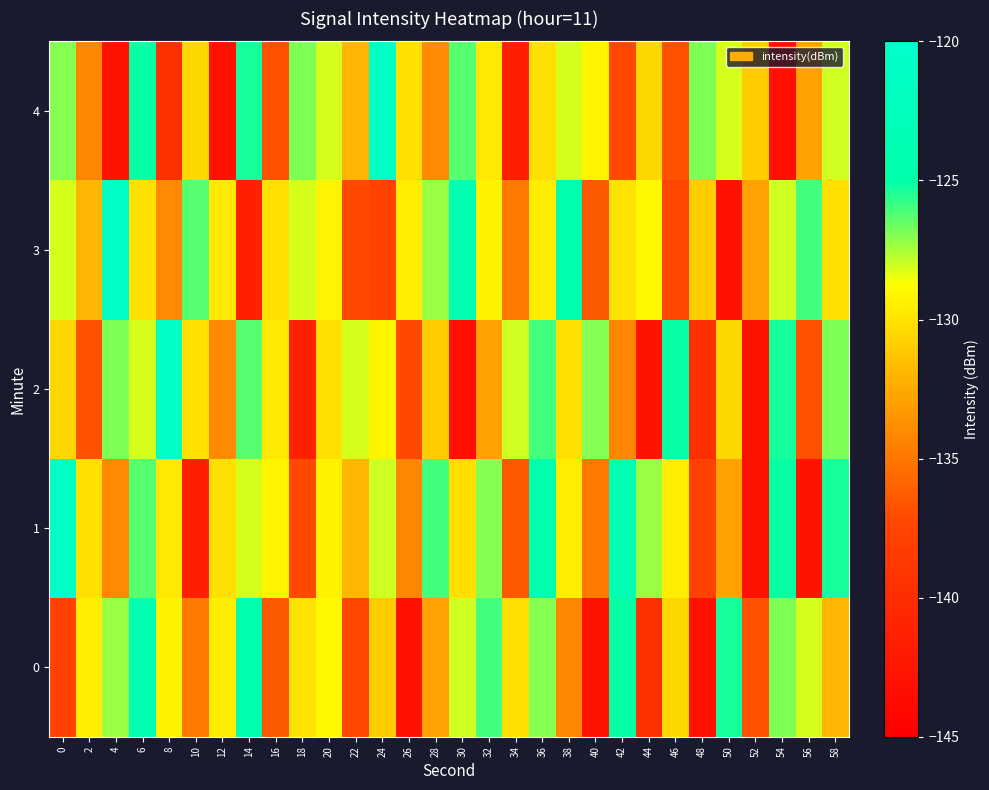

Reading left to right, extract all data points from this chart.

0: 0=-137.7	2=-129.5	4=-127.2	6=-123.8	8=-129.3	10=-134.9	12=-129.5	14=-124.6	16=-136.4	18=-130.0	20=-129.1	22=-137.4	24=-131.0	26=-143.1	28=-133.0	30=-128.0	32=-126.0	34=-130.2	36=-127.0	38=-134.2	40=-142.8	42=-125.1	44=-139.6	46=-130.5	48=-143.0	50=-125.4	52=-136.9	54=-126.9	56=-128.1	58=-131.9
1: 0=-121.2	2=-130.1	4=-134.1	6=-126.3	8=-129.8	10=-141.4	12=-130.1	14=-128.1	16=-129.2	18=-137.2	20=-129.3	22=-131.9	24=-128.0	26=-134.2	28=-126.0	30=-130.2	32=-127.0	34=-136.4	36=-124.6	38=-129.5	40=-134.9	42=-123.8	44=-127.2	46=-129.5	48=-137.7	50=-133.0	52=-143.0	54=-125.1	56=-142.8	58=-125.4
2: 0=-130.5	2=-136.9	4=-126.9	6=-128.1	8=-121.2	10=-130.1	12=-134.1	14=-126.3	16=-129.8	18=-141.4	20=-130.1	22=-128.1	24=-129.2	26=-137.2	28=-131.0	30=-143.1	32=-133.0	34=-128.0	36=-126.0	38=-130.2	40=-127.0	42=-134.2	44=-142.8	46=-125.1	48=-139.6	50=-130.5	52=-143.0	54=-125.4	56=-136.9	58=-126.9
3: 0=-128.1	2=-131.9	4=-121.2	6=-130.1	8=-134.1	10=-126.3	12=-129.8	14=-141.4	16=-130.1	18=-128.1	20=-129.2	22=-137.2	24=-137.7	26=-129.5	28=-127.2	30=-123.8	32=-129.3	34=-134.9	36=-129.5	38=-124.6	40=-136.4	42=-130.0	44=-129.1	46=-137.4	48=-131.0	50=-143.1	52=-133.0	54=-128.0	56=-126.0	58=-130.2
4: 0=-127.0	2=-134.2	4=-142.8	6=-125.1	8=-139.6	10=-130.5	12=-143.0	14=-125.4	16=-136.9	18=-126.9	20=-128.1	22=-131.9	24=-121.2	26=-130.1	28=-134.1	30=-126.3	32=-129.8	34=-141.4	36=-130.1	38=-128.1	40=-129.2	42=-137.2	44=-130.5	46=-136.9	48=-126.9	50=-128.1	52=-131.0	54=-143.1	56=-133.0	58=-128.0